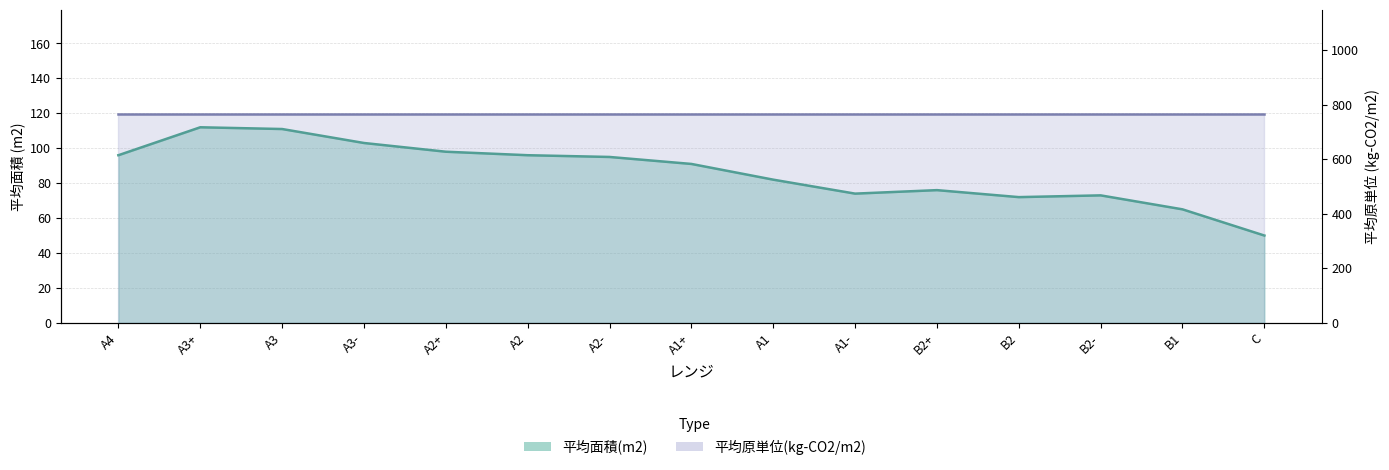

What is the average value?

86